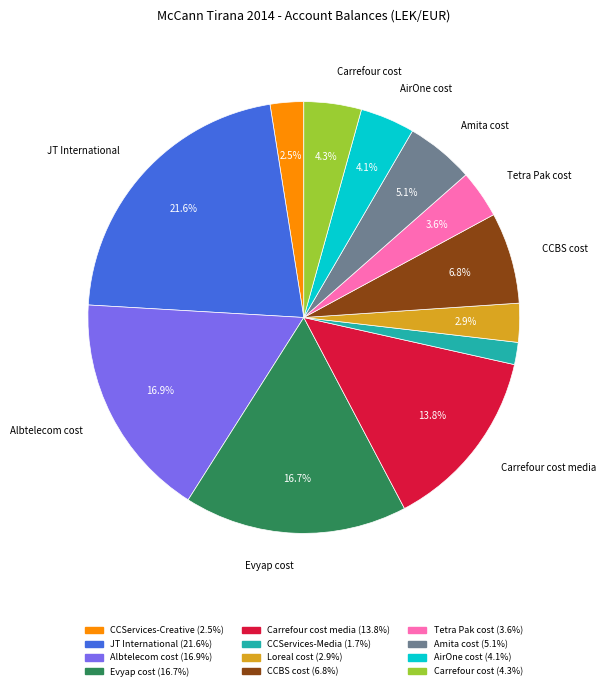

Is there a majority slice in this chart?

No